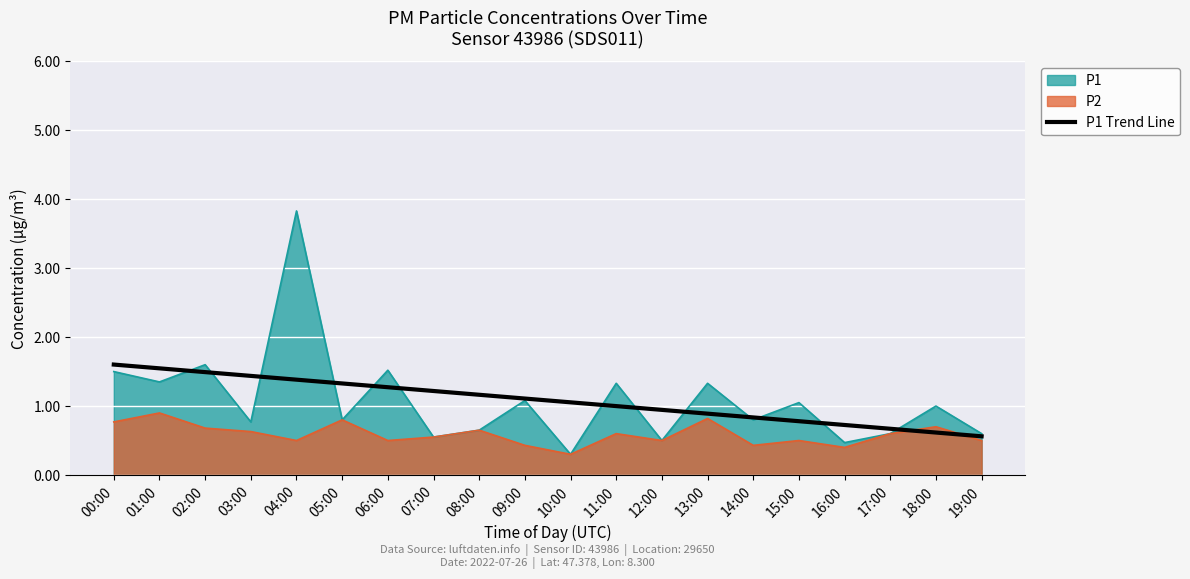

Count the number of categories in the chart.

20